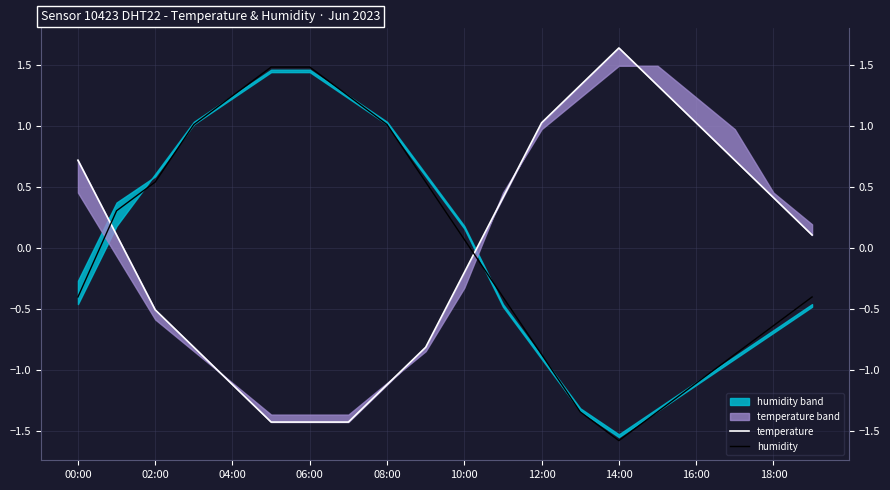

Reading left to right, extract all data points from this chart.

temperature: 0.7	0.1	-0.5	-0.8	-1.1	-1.4	-1.4	-1.4	-1.1	-0.8	-0.2	0.4	1.0	1.3	1.6	1.3	1.0	0.7	0.4	0.1
humidity: -0.4	0.3	0.5	1.0	1.2	1.5	1.5	1.2	1.0	0.5	0.1	-0.4	-0.9	-1.3	-1.6	-1.3	-1.1	-0.9	-0.6	-0.4